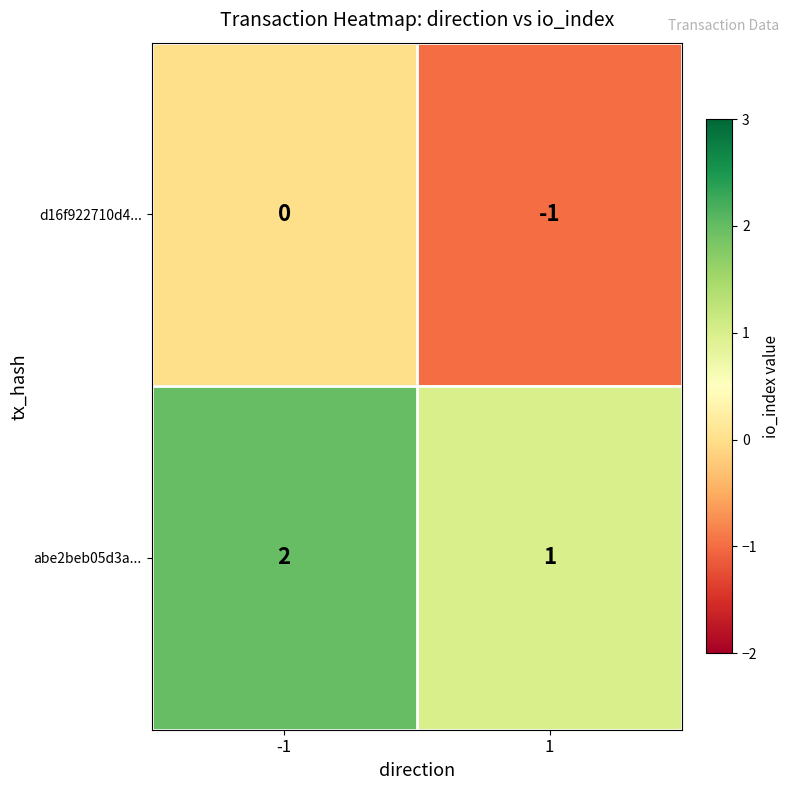

The value of abe2beb05d3a... at -1 is 1. True or false?

False